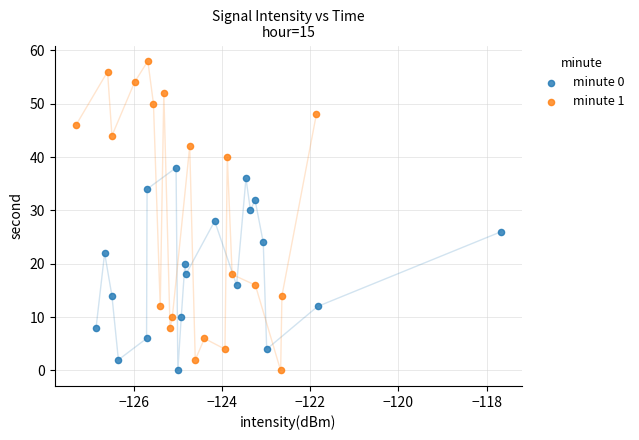

Which series has the largest Y range (max minus min)?

minute 1